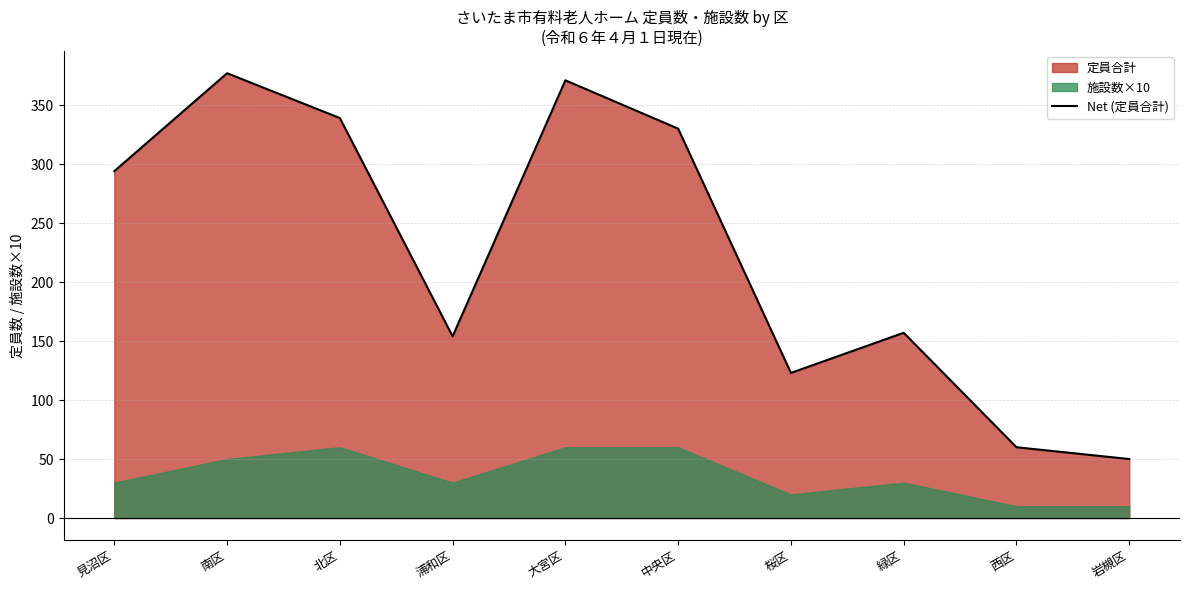

Where is the first local minimum?

浦和区